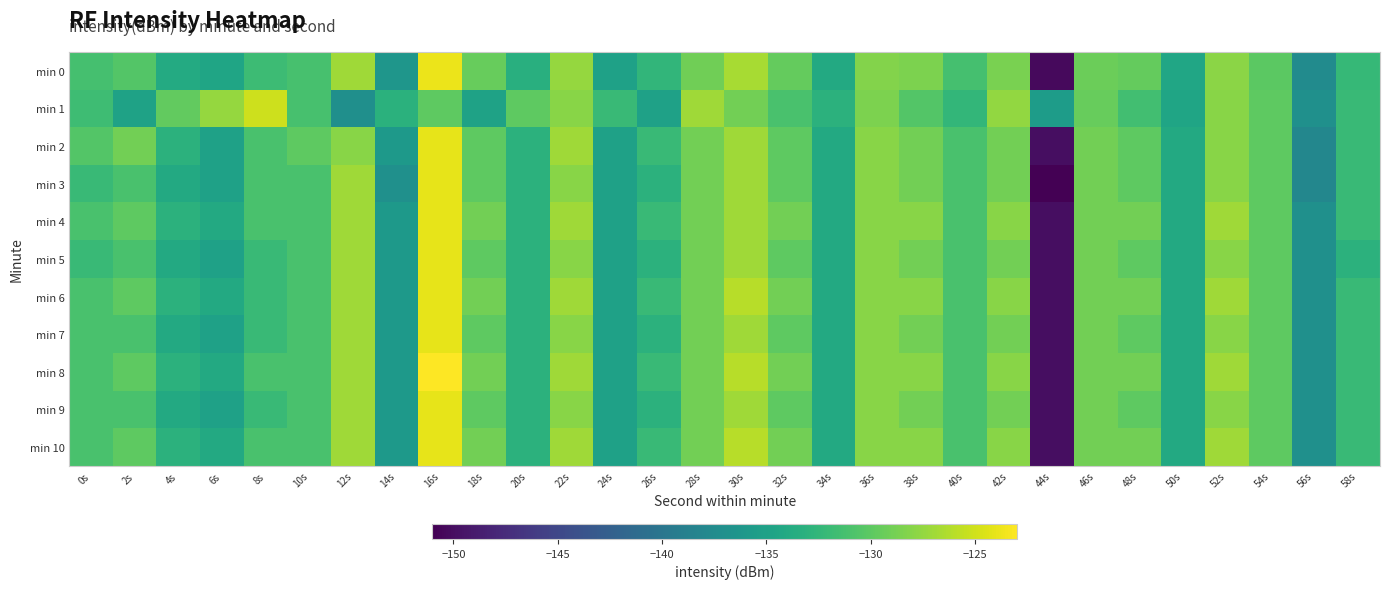

Reading left to right, transcribe all the data shown in this chart.

min 0: 0s=-131.2	2s=-130.4	4s=-133.9	6s=-134.5	8s=-131.8	10s=-131.1	12s=-127.0	14s=-136.3	16s=-123.8	18s=-129.5	20s=-133.4	22s=-127.5	24s=-135.0	26s=-132.6	28s=-129.1	30s=-126.7	32s=-129.6	34s=-134.0	36s=-128.2	38s=-128.5	40s=-131.2	42s=-128.7	44s=-150.3	46s=-129.3	48s=-129.6	50s=-134.4	52s=-127.8	54s=-130.0	56s=-137.5	58s=-132.3
min 1: 0s=-131.7	2s=-134.9	4s=-129.7	6s=-127.4	8s=-125.1	10s=-131.2	12s=-137.0	14s=-133.2	16s=-129.9	18s=-134.9	20s=-130.0	22s=-128.0	24s=-132.0	26s=-135.0	28s=-127.0	30s=-129.0	32s=-131.0	34s=-133.0	36s=-128.5	38s=-130.5	40s=-132.5	42s=-127.5	44s=-135.5	46s=-129.5	48s=-131.5	50s=-134.5	52s=-128.0	54s=-130.0	56s=-137.0	58s=-132.0
min 2: 0s=-130.5	2s=-129.0	4s=-133.0	6s=-135.0	8s=-131.0	10s=-130.0	12s=-128.0	14s=-136.0	16s=-124.0	18s=-130.0	20s=-133.0	22s=-127.0	24s=-135.0	26s=-132.0	28s=-129.0	30s=-127.0	32s=-130.0	34s=-134.0	36s=-128.0	38s=-129.0	40s=-131.0	42s=-129.0	44s=-150.0	46s=-129.0	48s=-130.0	50s=-134.0	52s=-128.0	54s=-130.0	56s=-138.0	58s=-132.0
min 3: 0s=-132.0	2s=-131.0	4s=-134.0	6s=-135.0	8s=-131.0	10s=-131.0	12s=-127.0	14s=-137.0	16s=-124.0	18s=-130.0	20s=-133.0	22s=-128.0	24s=-135.0	26s=-133.0	28s=-129.0	30s=-127.0	32s=-130.0	34s=-134.0	36s=-128.0	38s=-129.0	40s=-131.0	42s=-129.0	44s=-151.0	46s=-129.0	48s=-130.0	50s=-134.0	52s=-128.0	54s=-130.0	56s=-138.0	58s=-132.0
min 4: 0s=-131.0	2s=-130.0	4s=-133.0	6s=-134.0	8s=-131.0	10s=-131.0	12s=-127.0	14s=-136.0	16s=-124.0	18s=-129.0	20s=-133.0	22s=-127.0	24s=-135.0	26s=-132.0	28s=-129.0	30s=-127.0	32s=-129.0	34s=-134.0	36s=-128.0	38s=-128.0	40s=-131.0	42s=-128.0	44s=-150.0	46s=-129.0	48s=-129.0	50s=-134.0	52s=-127.0	54s=-130.0	56s=-137.0	58s=-132.0
min 5: 0s=-132.0	2s=-131.0	4s=-134.0	6s=-135.0	8s=-132.0	10s=-131.0	12s=-127.0	14s=-136.0	16s=-124.0	18s=-130.0	20s=-133.0	22s=-128.0	24s=-135.0	26s=-133.0	28s=-129.0	30s=-127.0	32s=-130.0	34s=-134.0	36s=-128.0	38s=-129.0	40s=-131.0	42s=-129.0	44s=-150.0	46s=-129.0	48s=-130.0	50s=-134.0	52s=-128.0	54s=-130.0	56s=-137.0	58s=-133.0
min 6: 0s=-131.0	2s=-130.0	4s=-133.0	6s=-134.0	8s=-132.0	10s=-131.0	12s=-127.0	14s=-136.0	16s=-124.0	18s=-129.0	20s=-133.0	22s=-127.0	24s=-135.0	26s=-132.0	28s=-129.0	30s=-126.0	32s=-129.0	34s=-134.0	36s=-128.0	38s=-128.0	40s=-131.0	42s=-128.0	44s=-150.0	46s=-129.0	48s=-129.0	50s=-134.0	52s=-127.0	54s=-130.0	56s=-137.0	58s=-132.0
min 7: 0s=-131.0	2s=-131.0	4s=-134.0	6s=-135.0	8s=-132.0	10s=-131.0	12s=-127.0	14s=-136.0	16s=-124.0	18s=-130.0	20s=-133.0	22s=-128.0	24s=-135.0	26s=-133.0	28s=-129.0	30s=-127.0	32s=-130.0	34s=-134.0	36s=-128.0	38s=-129.0	40s=-131.0	42s=-129.0	44s=-150.0	46s=-129.0	48s=-130.0	50s=-134.0	52s=-128.0	54s=-130.0	56s=-137.0	58s=-132.0
min 8: 0s=-131.0	2s=-130.0	4s=-133.0	6s=-134.0	8s=-131.0	10s=-131.0	12s=-127.0	14s=-136.0	16s=-123.0	18s=-129.0	20s=-133.0	22s=-127.0	24s=-135.0	26s=-132.0	28s=-129.0	30s=-126.0	32s=-129.0	34s=-134.0	36s=-128.0	38s=-128.0	40s=-131.0	42s=-128.0	44s=-150.0	46s=-129.0	48s=-129.0	50s=-134.0	52s=-127.0	54s=-130.0	56s=-137.0	58s=-132.0
min 9: 0s=-131.0	2s=-131.0	4s=-134.0	6s=-135.0	8s=-132.0	10s=-131.0	12s=-127.0	14s=-136.0	16s=-124.0	18s=-130.0	20s=-133.0	22s=-128.0	24s=-135.0	26s=-133.0	28s=-129.0	30s=-127.0	32s=-130.0	34s=-134.0	36s=-128.0	38s=-129.0	40s=-131.0	42s=-129.0	44s=-150.0	46s=-129.0	48s=-130.0	50s=-134.0	52s=-128.0	54s=-130.0	56s=-137.0	58s=-132.0
min 10: 0s=-131.0	2s=-130.0	4s=-133.0	6s=-134.0	8s=-131.0	10s=-131.0	12s=-127.0	14s=-136.0	16s=-124.0	18s=-129.0	20s=-133.0	22s=-127.0	24s=-135.0	26s=-132.0	28s=-129.0	30s=-126.0	32s=-129.0	34s=-134.0	36s=-128.0	38s=-128.0	40s=-131.0	42s=-128.0	44s=-150.0	46s=-129.0	48s=-129.0	50s=-134.0	52s=-127.0	54s=-130.0	56s=-137.0	58s=-132.0